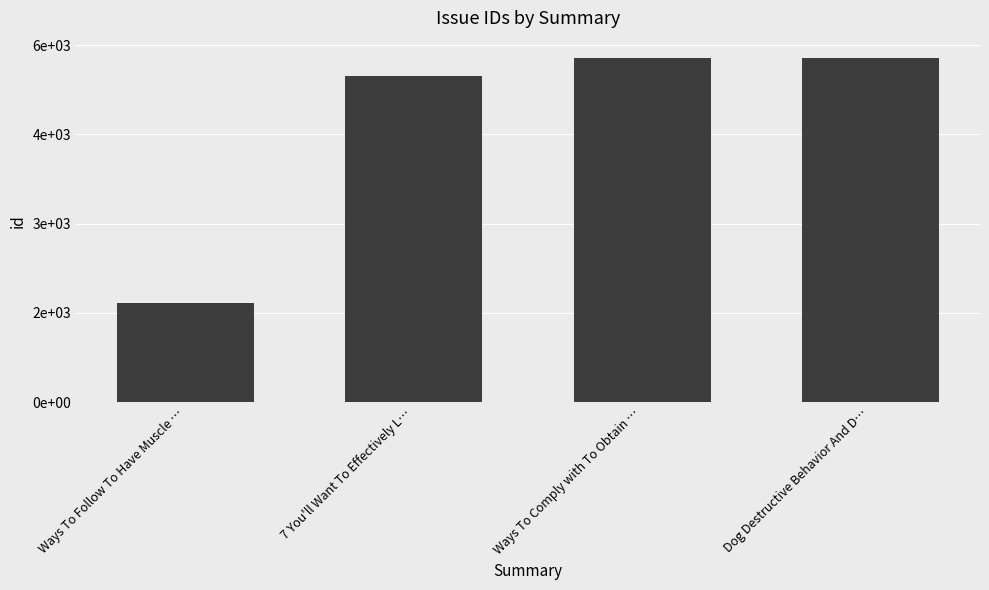

What is the maximum value shown in the chart?

5784